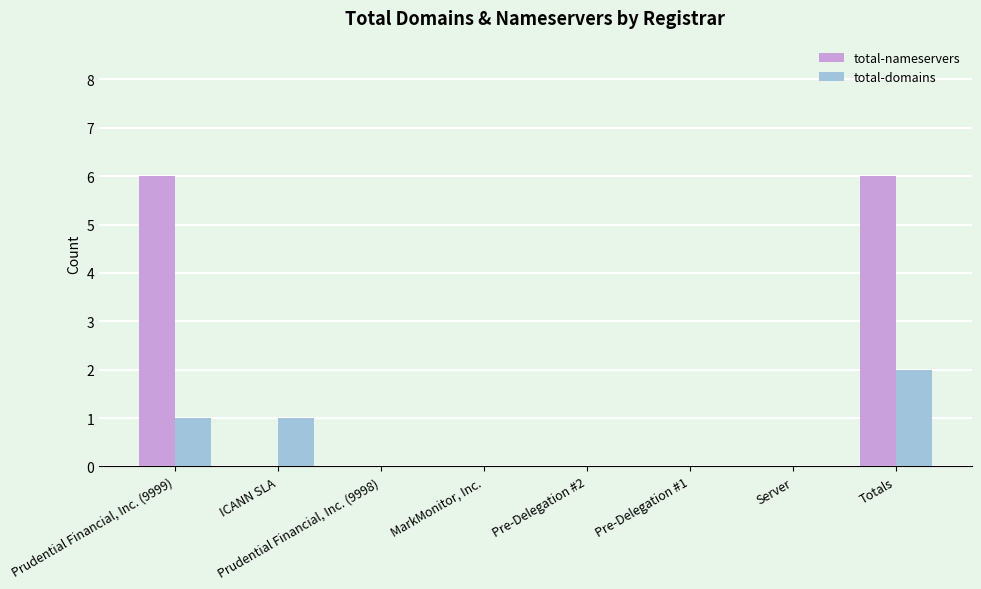

What is the sum of all total-nameservers values?

12